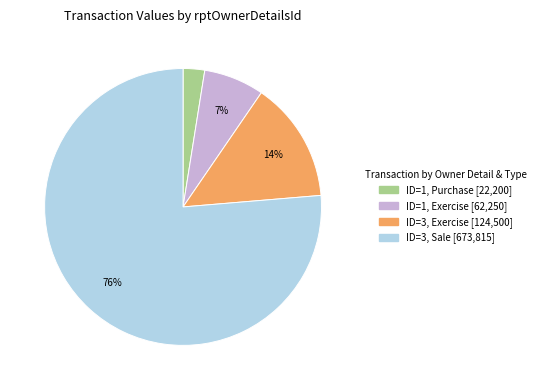

Approximately how many times larger is the value at ID=1, Exercise [62,250] compared to ID=3, Exercise [124,500]?

0.5